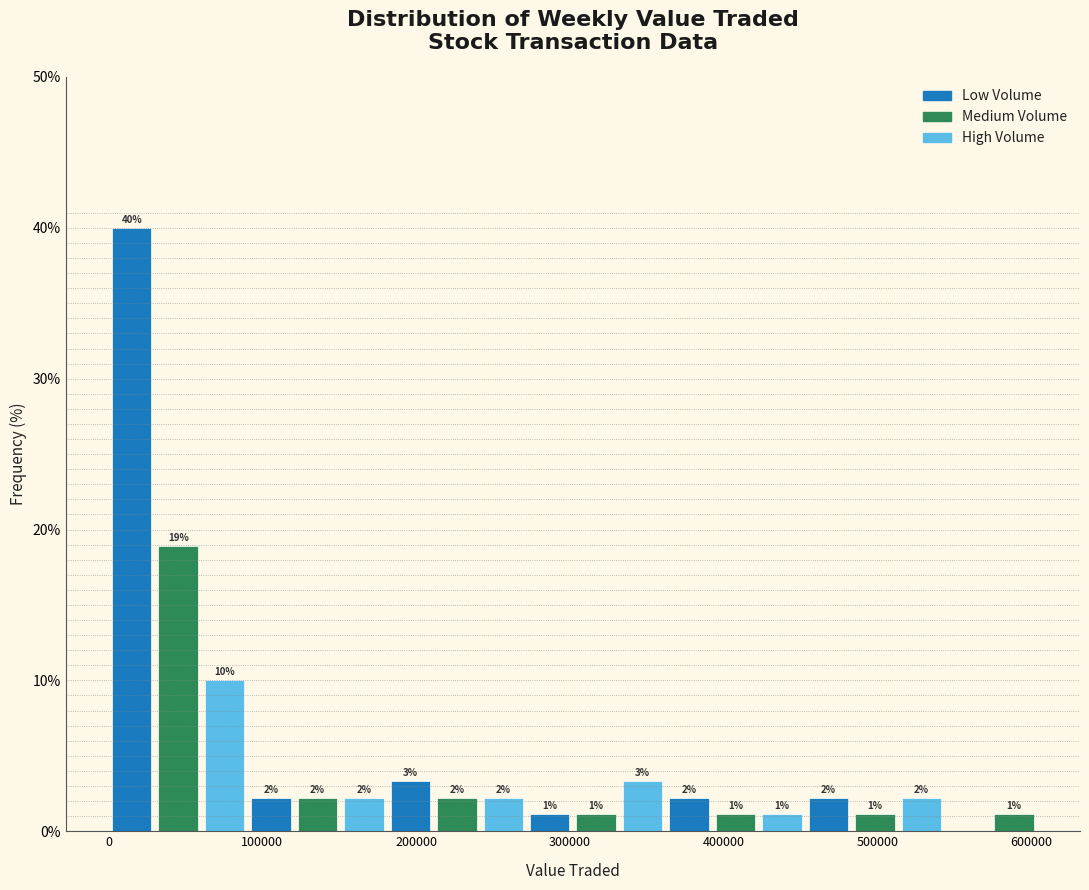

Read against the x-axis, roughly where is the centre of the tallest bar?

20000